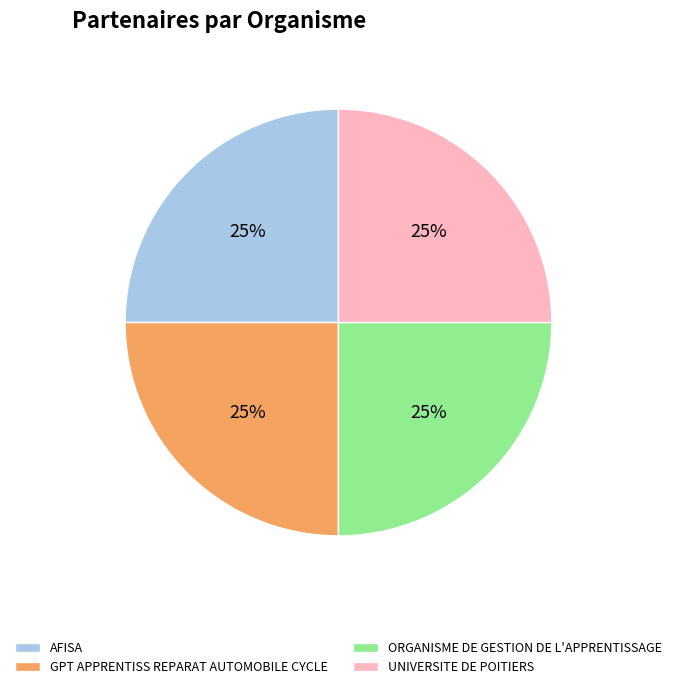

Approximately how many times larger is the value at AFISA compared to ORGANISME DE GESTION DE L'APPRENTISSAGE?

1.0